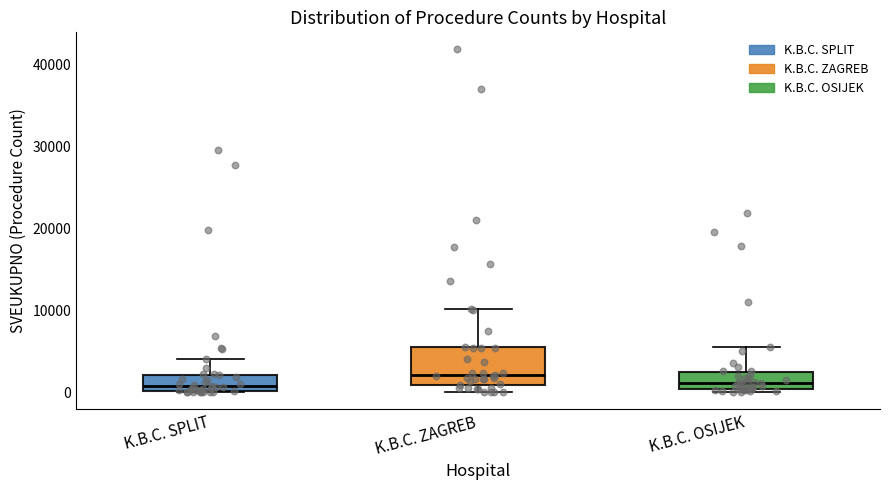

Where is the lower edge of the box for K.B.C. SPLIT on the y-axis? The values are not printed on the chart, so give them approximately, as read against the axis.

0